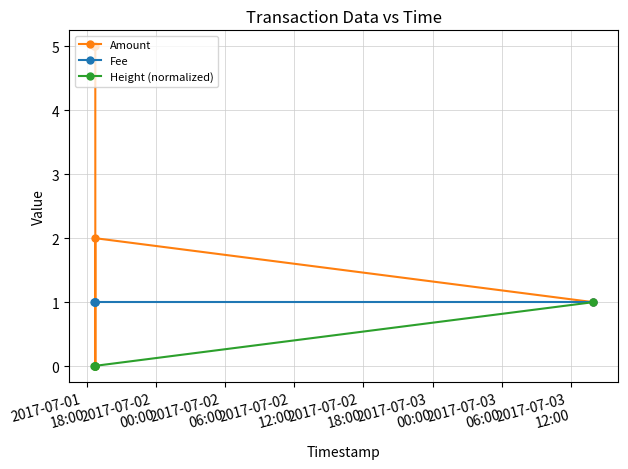

Which series has the largest total across all categories?

Amount